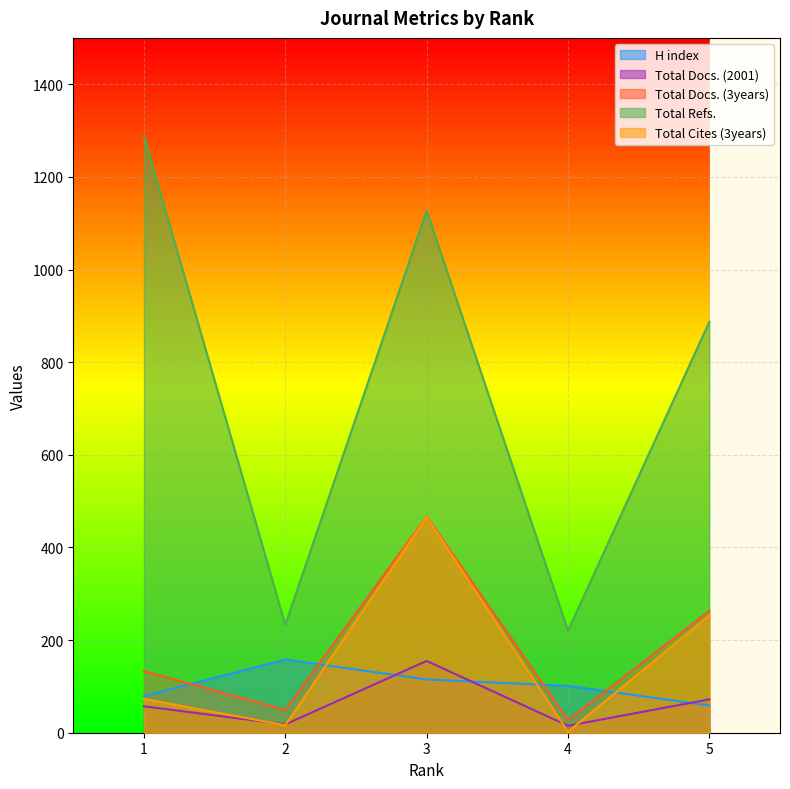

Which series has the largest total across all categories?

Total Refs.